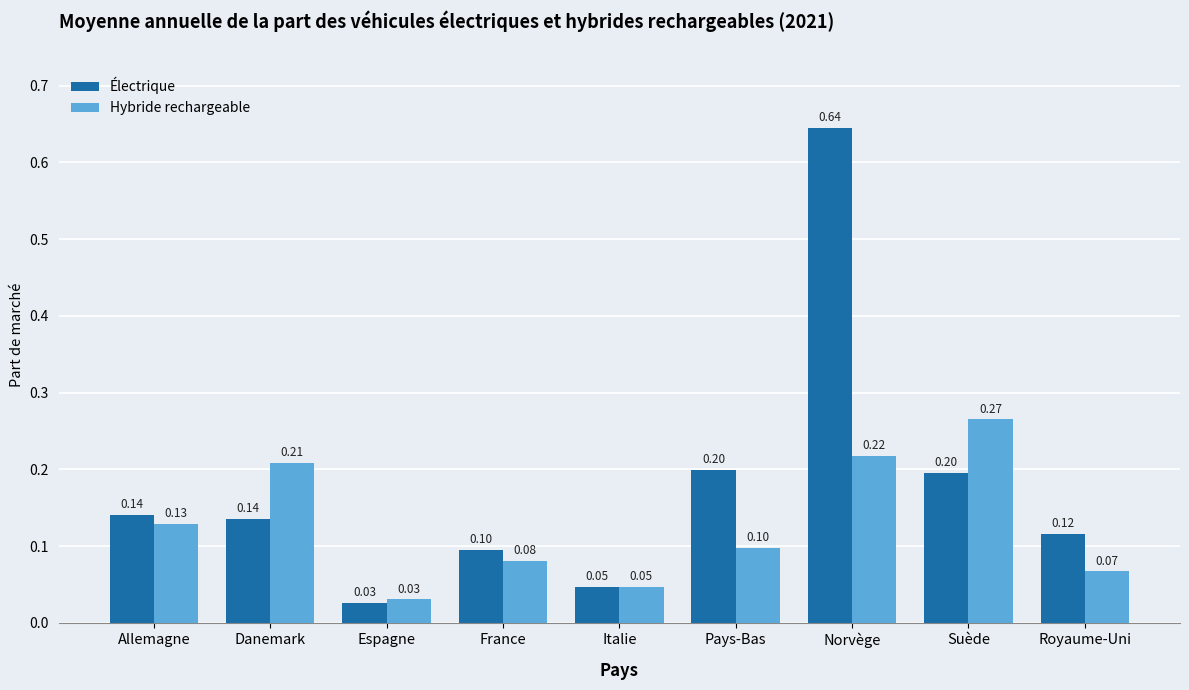

The value of Électrique at Suède is 0.2. True or false?

True